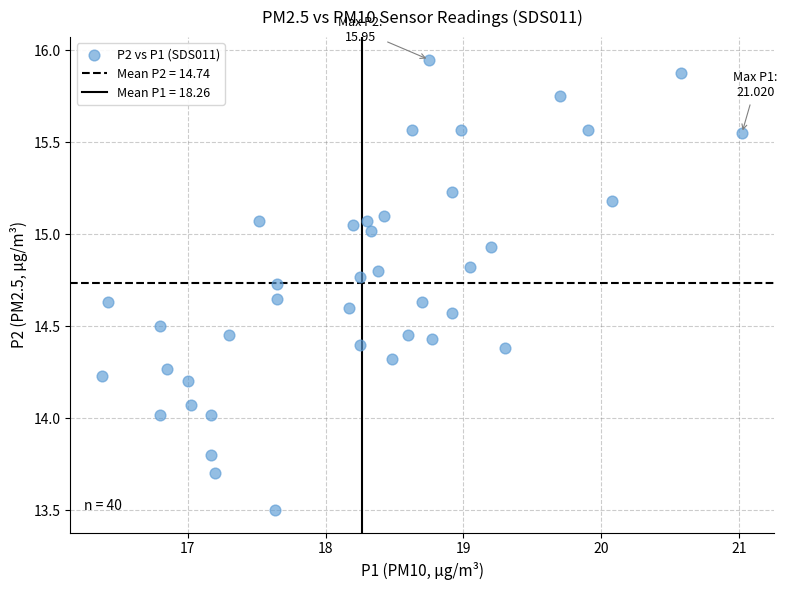

What is the range of X values (max minus min)?

4.6